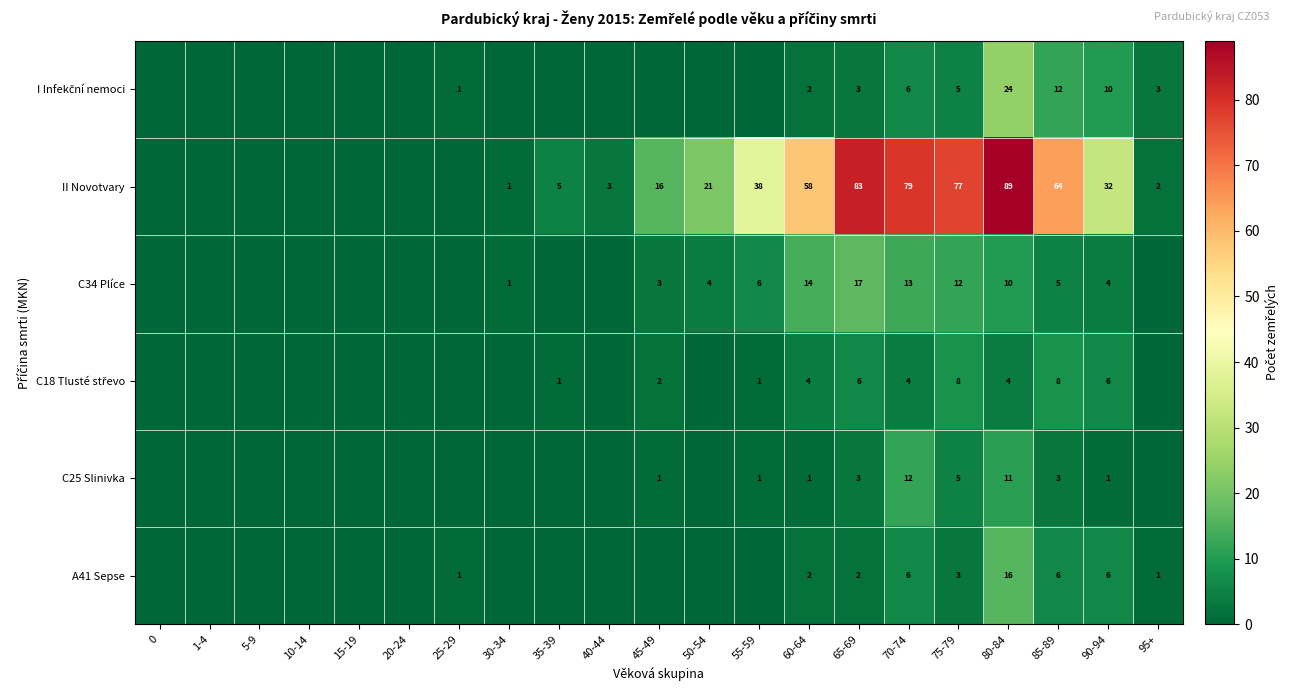

The value of A41 Sepse at 80-84 is 28. True or false?

False